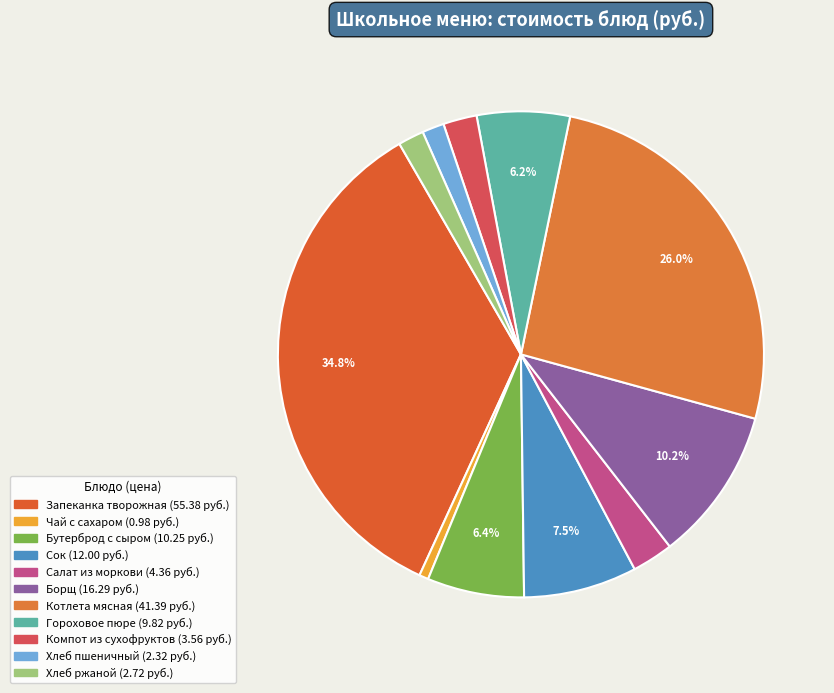

What percentage is the Борщ slice, to the nearest percent?

10%